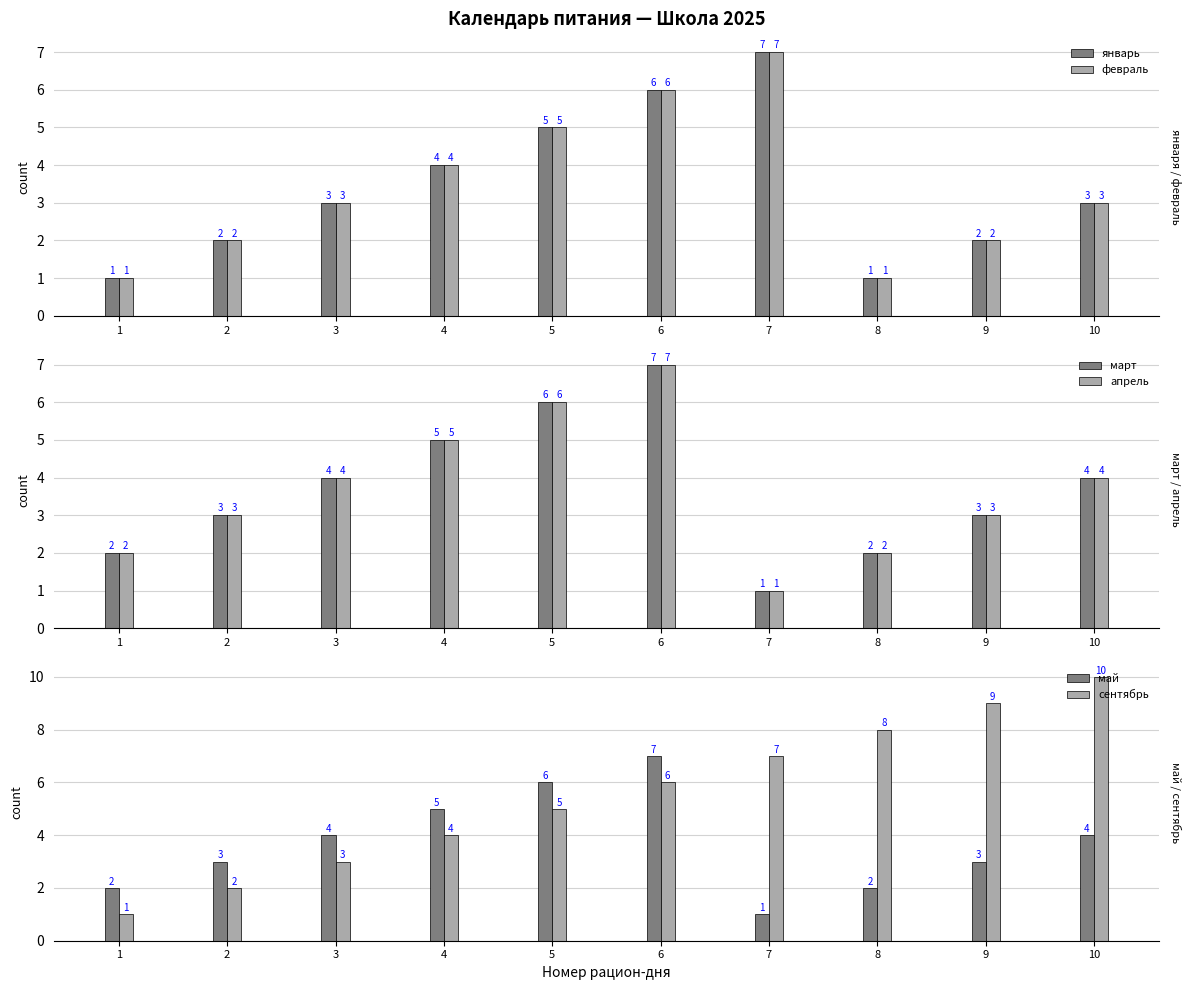

What is the smallest value displayed?

1